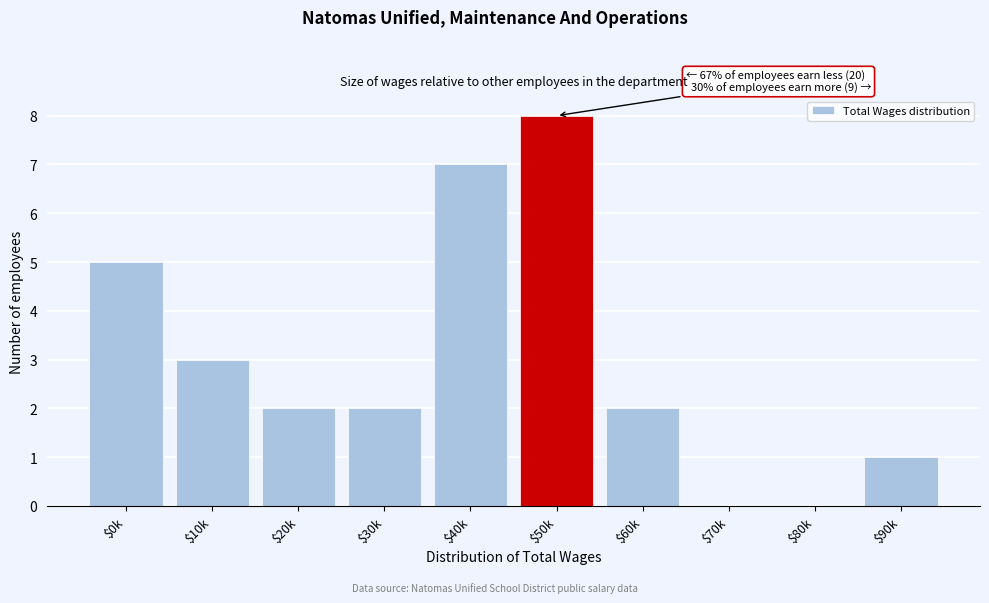

What is the sum of all values?

30